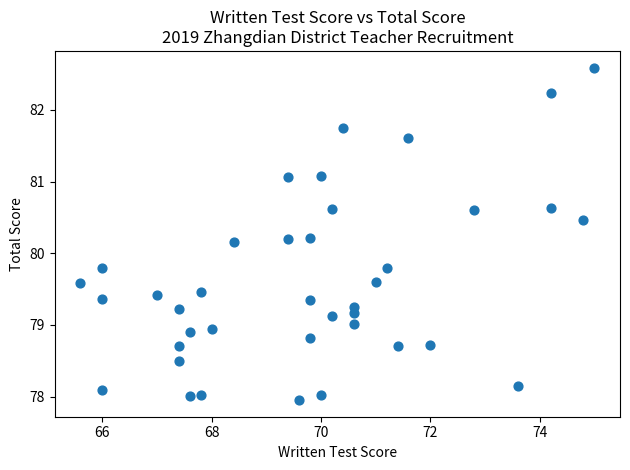

What is the range of X values (max minus min)?

9.4